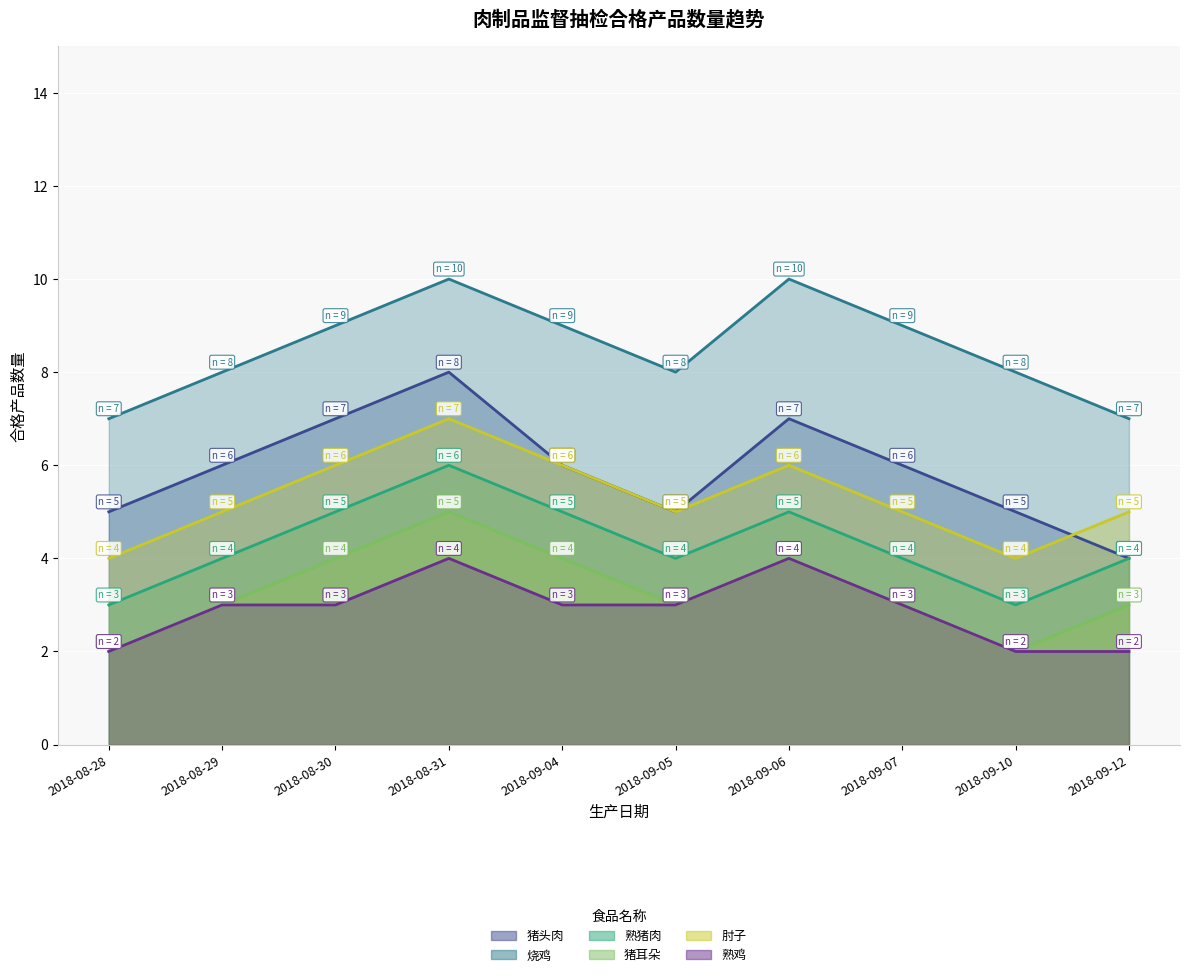

What is the smallest value displayed?

2